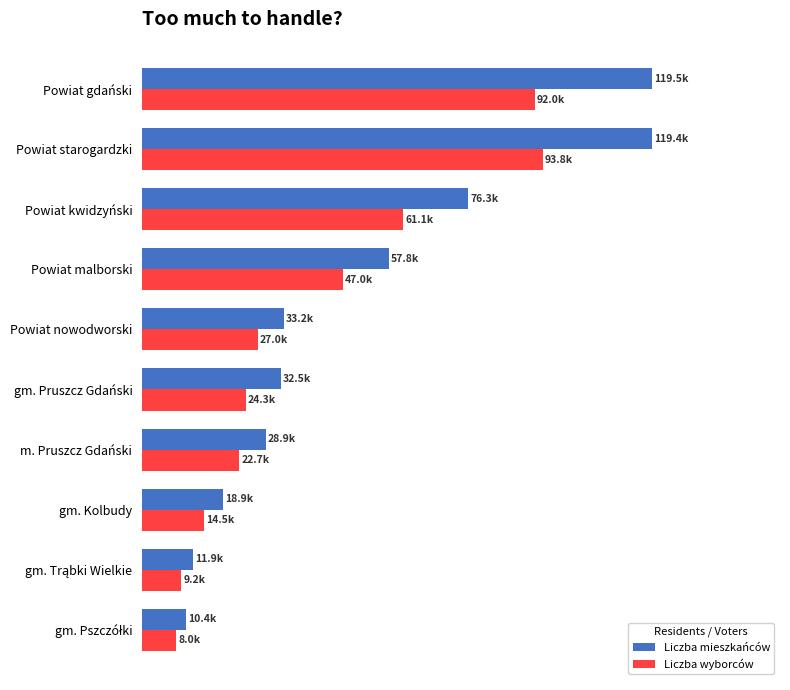

What are all the series names shown in the legend?

Liczba mieszkańców, Liczba wyborców